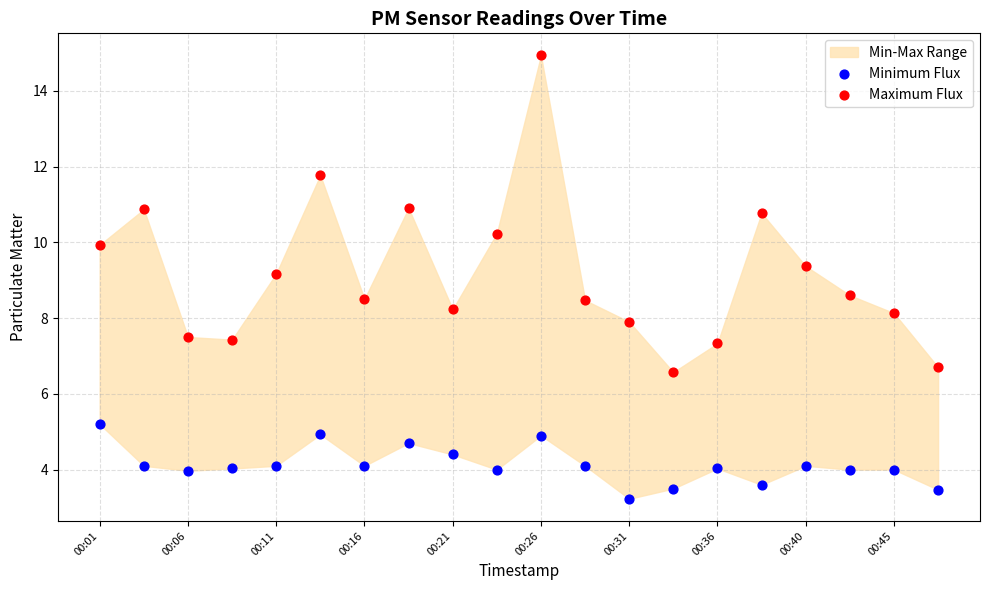

Which series reaches the maximum Y coordinate?

Maximum Flux